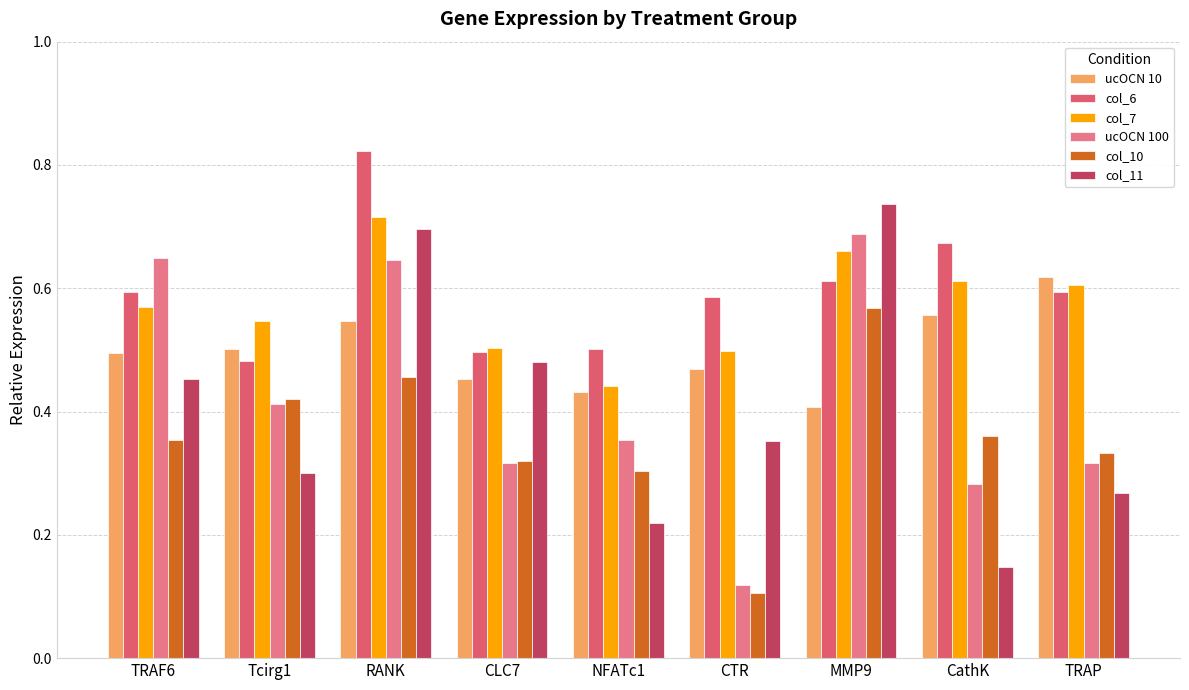

Are the bars horizontal?

No